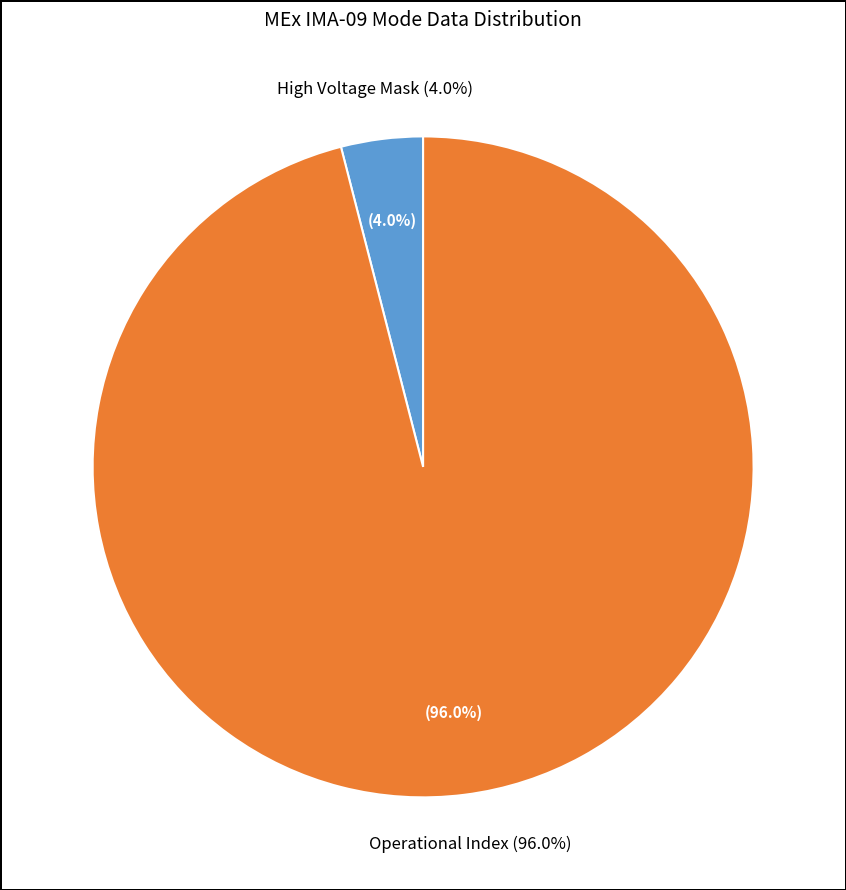

What is the majority slice?

Operational Index